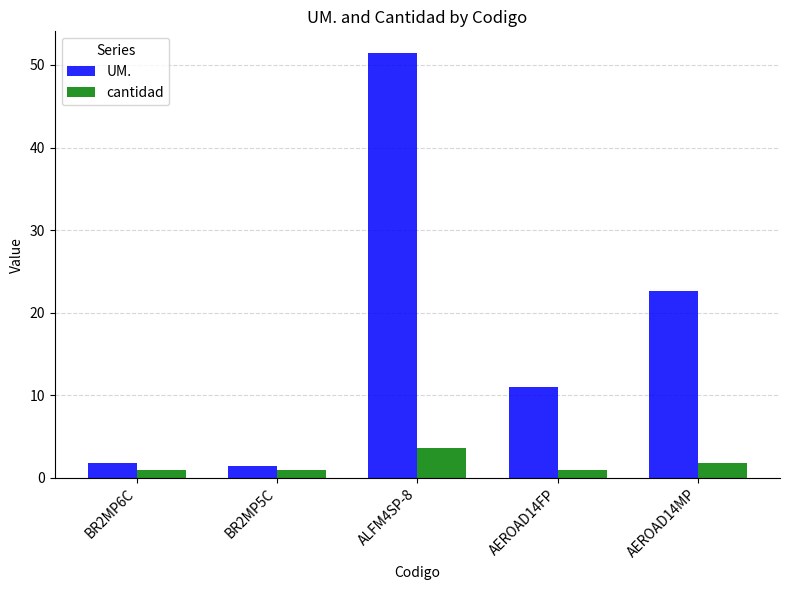

Between ALFM4SP-8 and AEROAD14MP, which series saw the biggest shift?

UM.